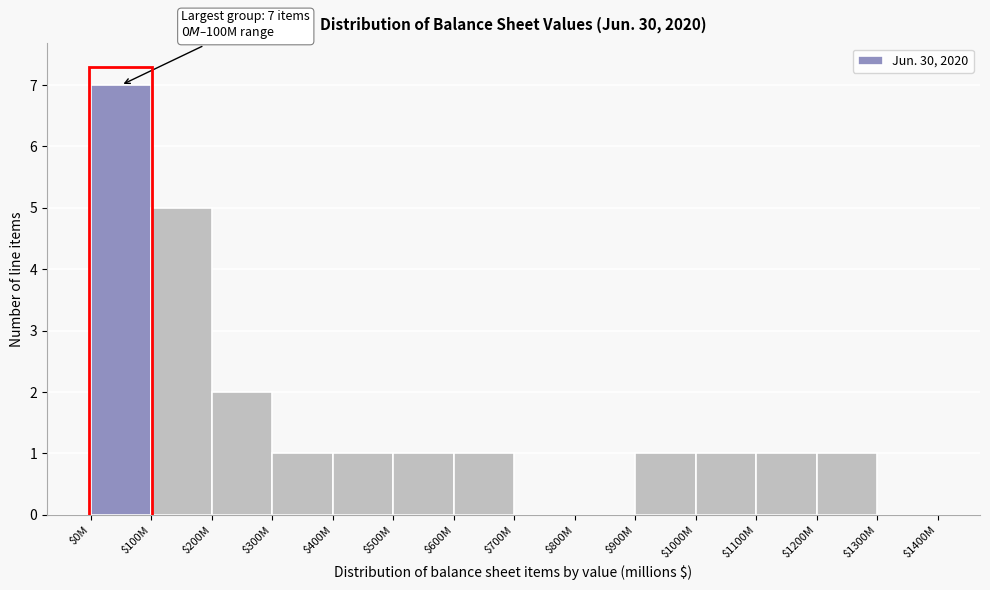

Is it true that the value at $100M is 2?

False